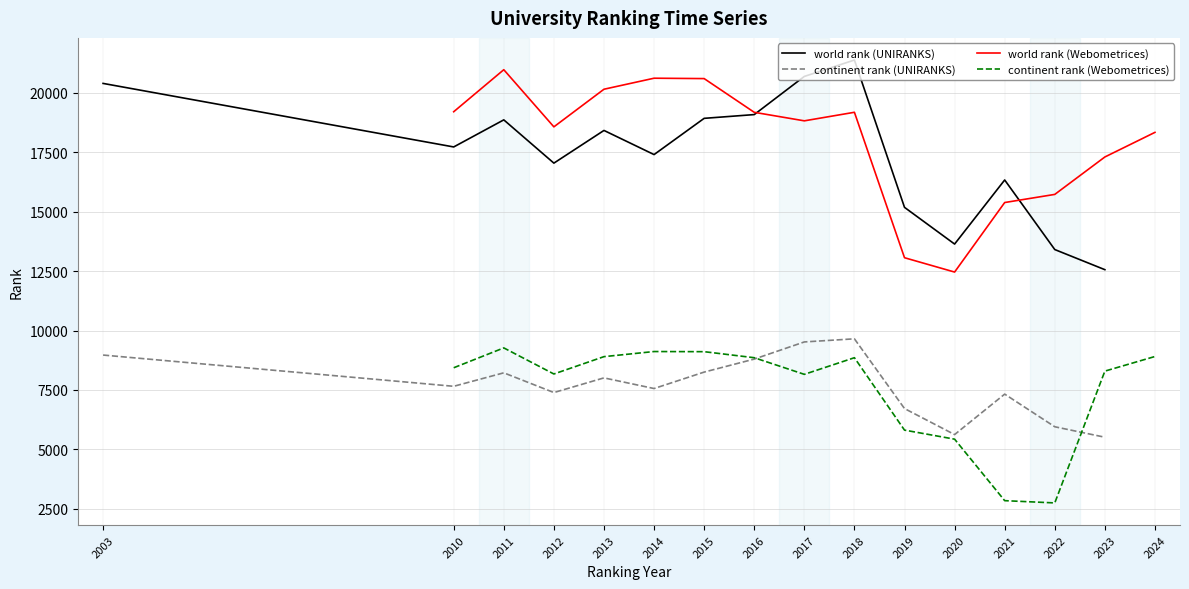

Which has a higher value, 2014 or 2015?

2015